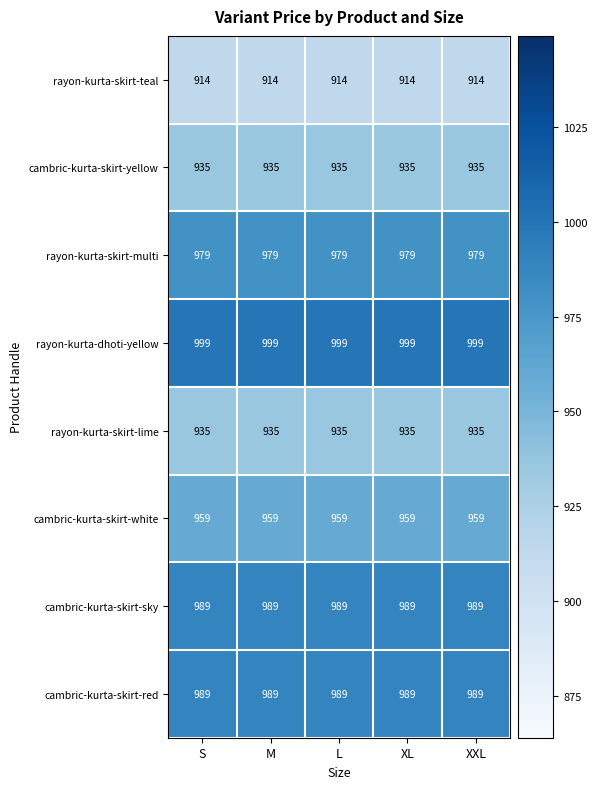

Which series has the largest total across all categories?

rayon-kurta-dhoti-yellow